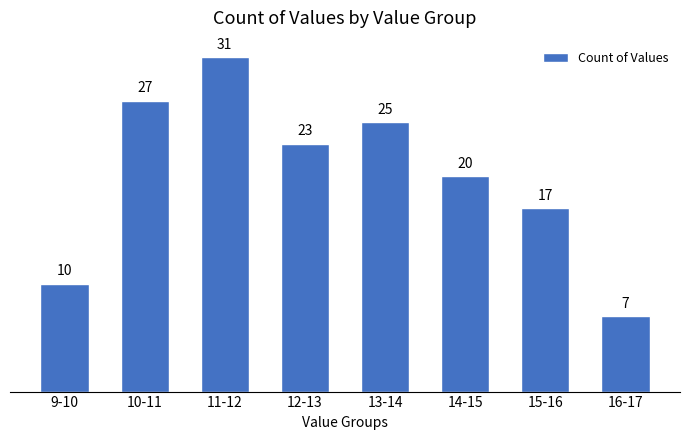

Reading left to right, extract all data points from this chart.

10	27	31	23	25	20	17	7